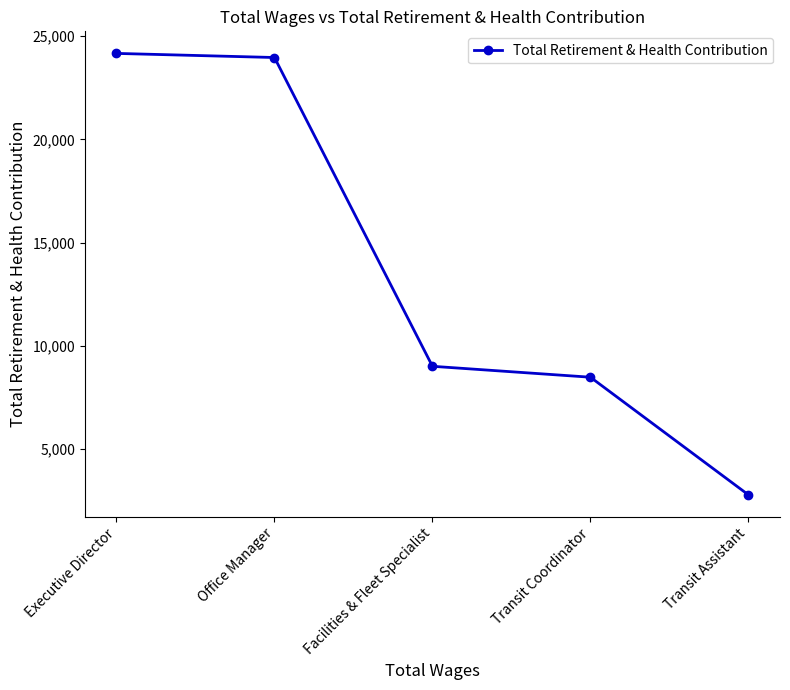

At which label does the data first exceed 9015?

Executive Director